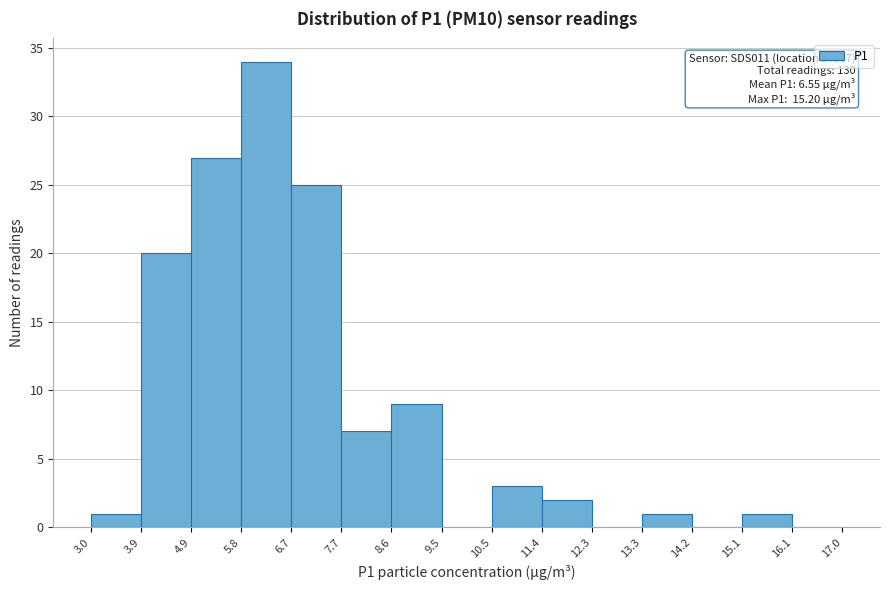

Over which range of the x-axis is the bar tallest?

5.8 to 6.7